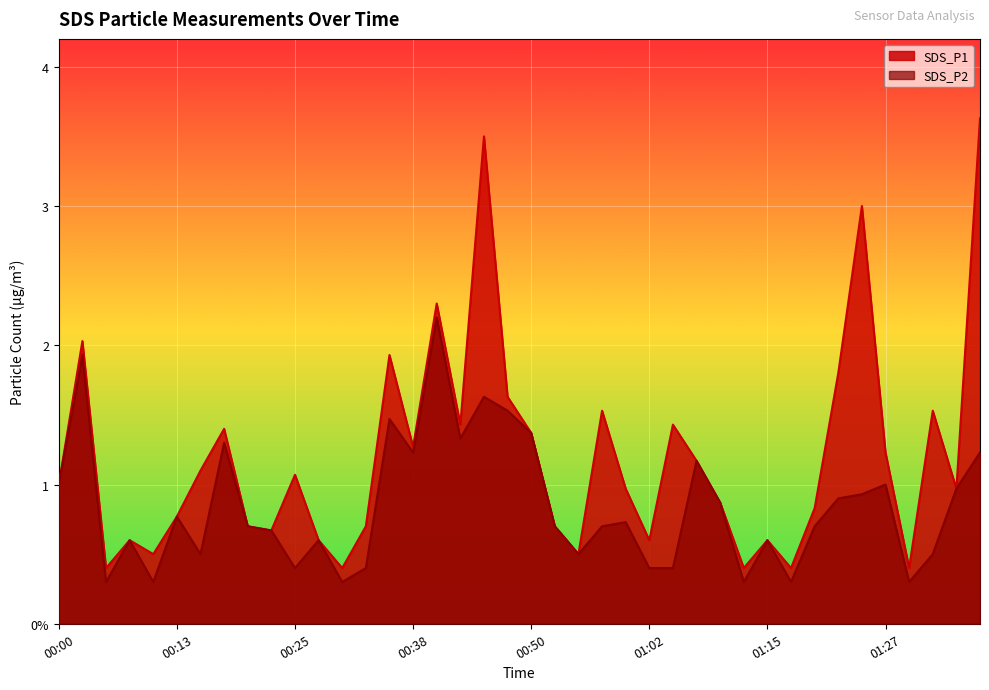

What is the sum of all SDS_P1 values?

47.9